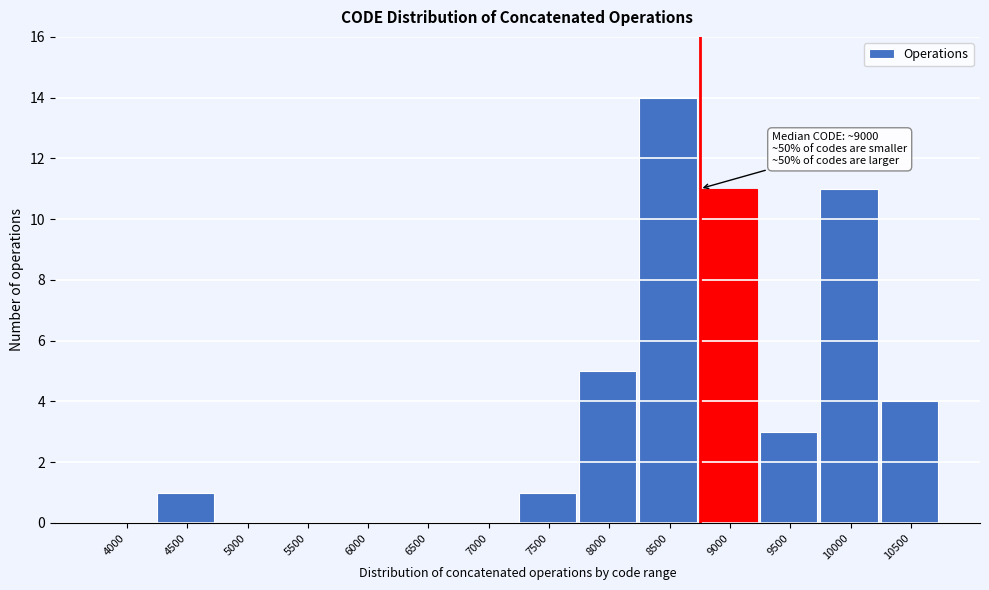

Reading right to left, what are all the values shown in this chart?

10500=4	10000=11	9500=3	9000=11	8500=14	8000=5	7500=1	7000=0	6500=0	6000=0	5500=0	5000=0	4500=1	4000=0